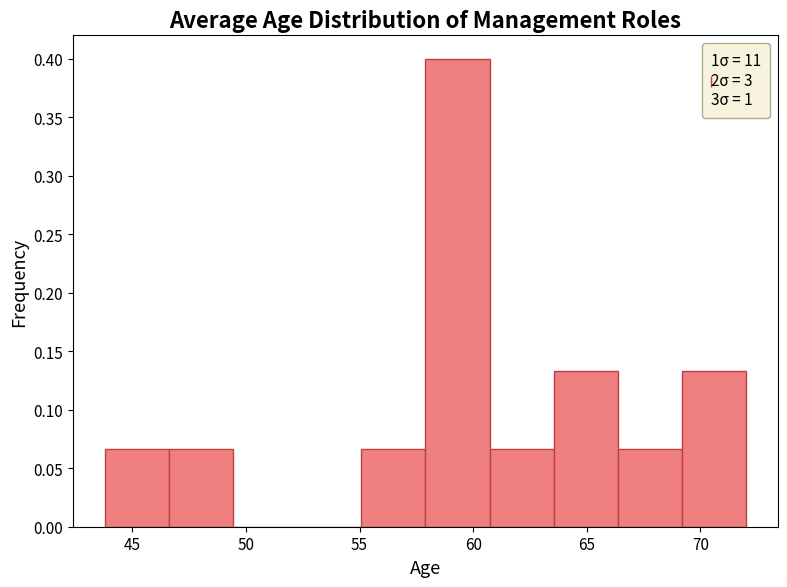

Reading left to right, list every bar in this chart as the range it spans on the x-axis followed by its height. Neither the bar edges nor the heights are printed on the chart, so give them approximately, as read against the axes.

44.0 to 46.5: 0.065
46.5 to 49.5: 0.065
49.5 to 52.5: 0
52.5 to 55.0: 0
55.0 to 58.0: 0.065
58.0 to 60.5: 0.400
60.5 to 63.5: 0.065
63.5 to 66.5: 0.135
66.5 to 69.0: 0.065
69.0 to 72.0: 0.135